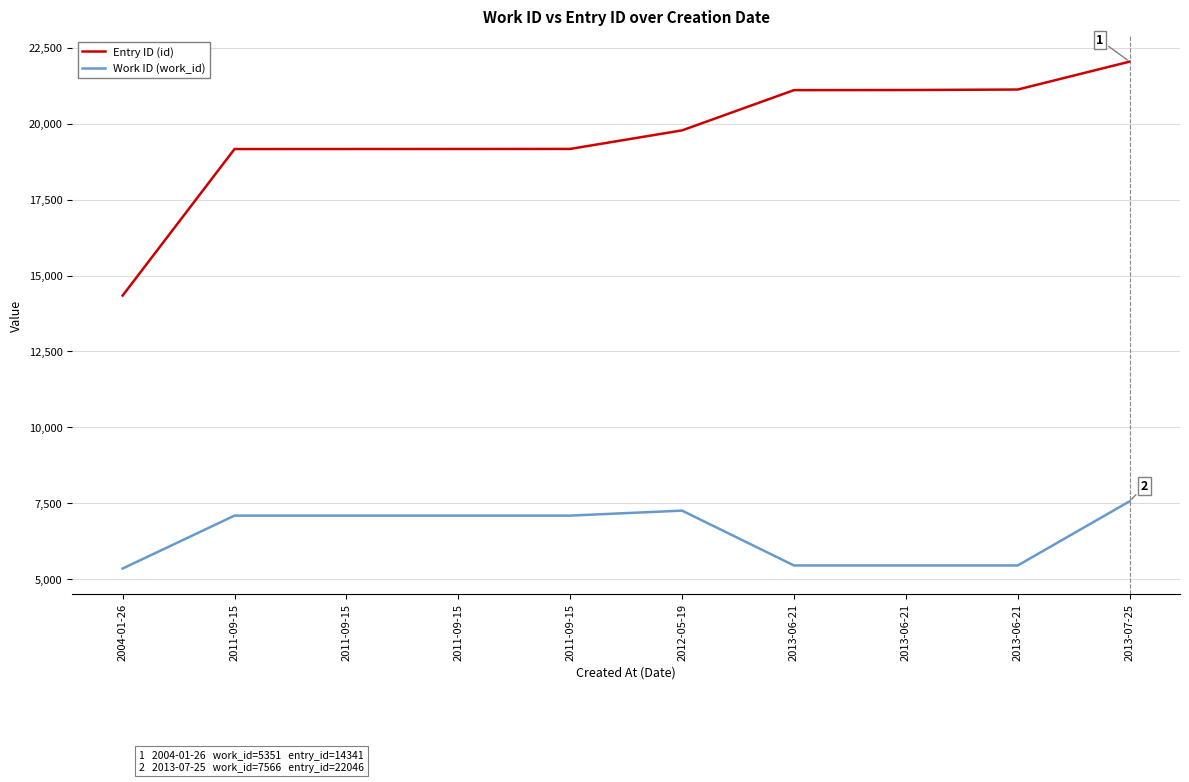

True or false: Work ID (work_id) and Entry ID (id) cross at least once.

False